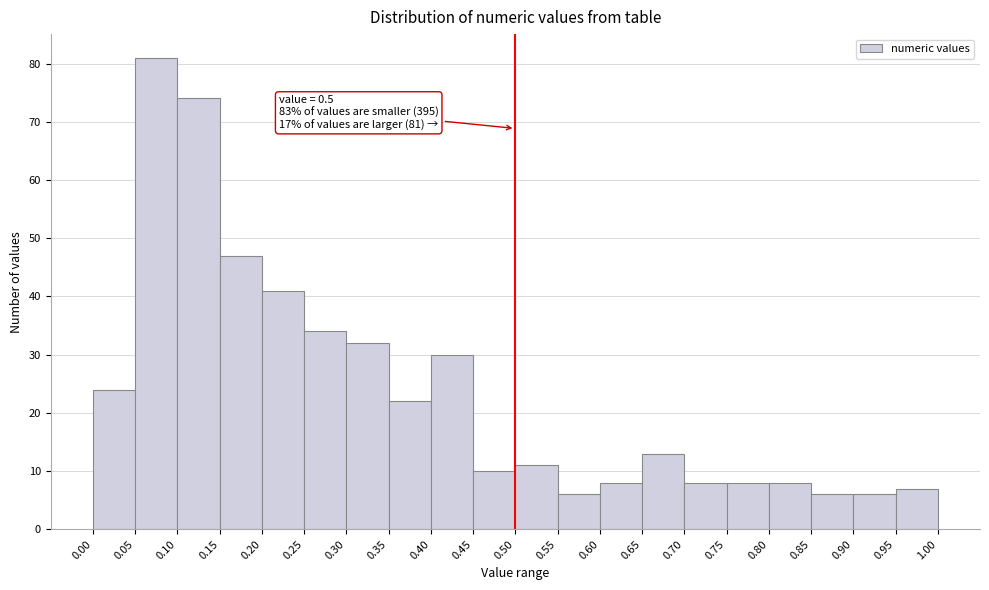

Which range on the x-axis has the tallest bar?

0.05 to 0.10